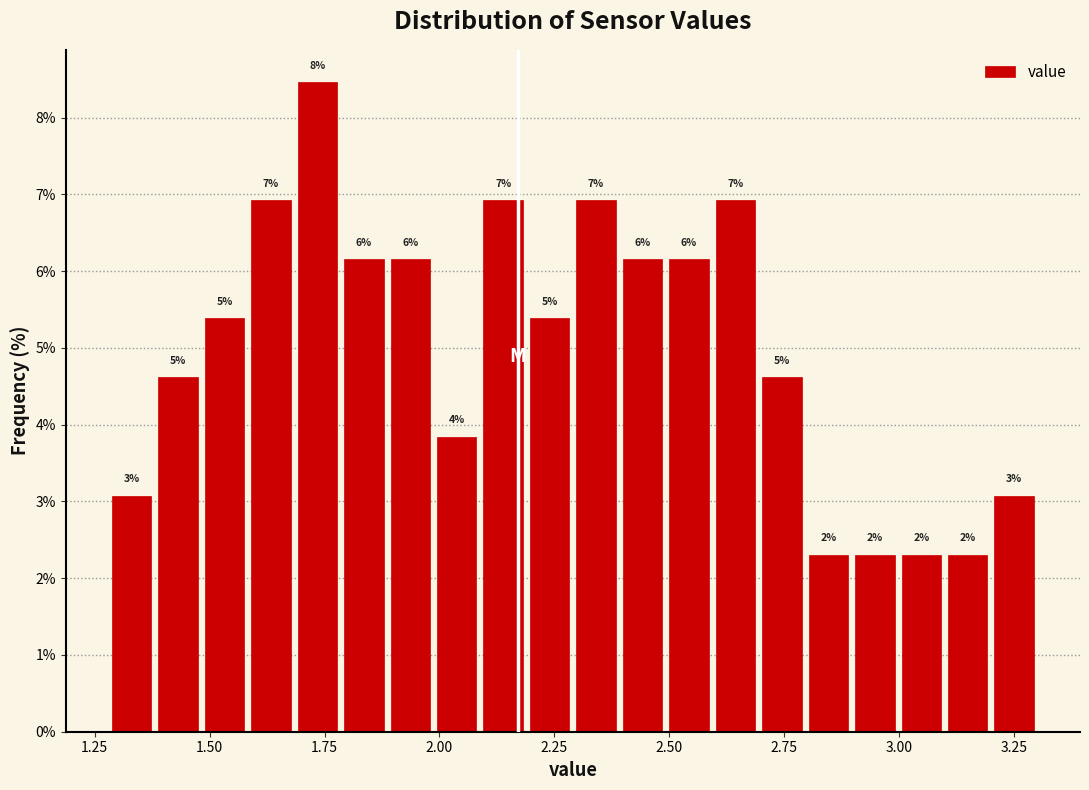

Around what value on the x-axis is the tallest bar? Give the approximate position of its centre, as read against the axis.

1.75